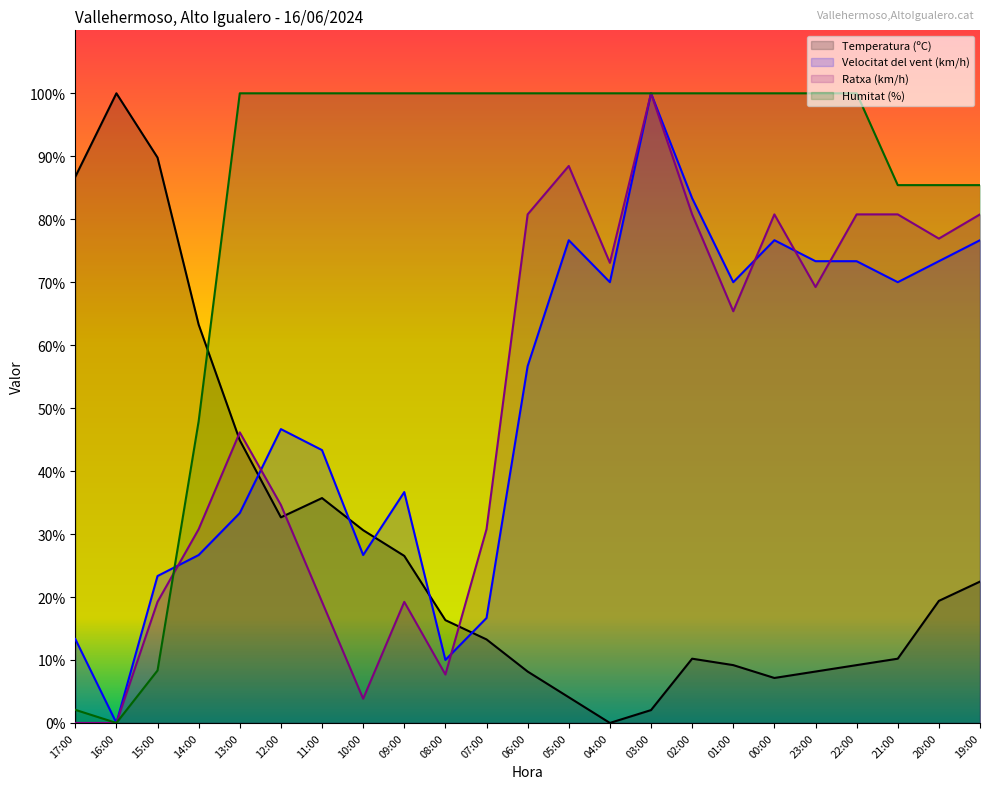

At which label does Temperatura (ºC) first exceed 16?

17:00